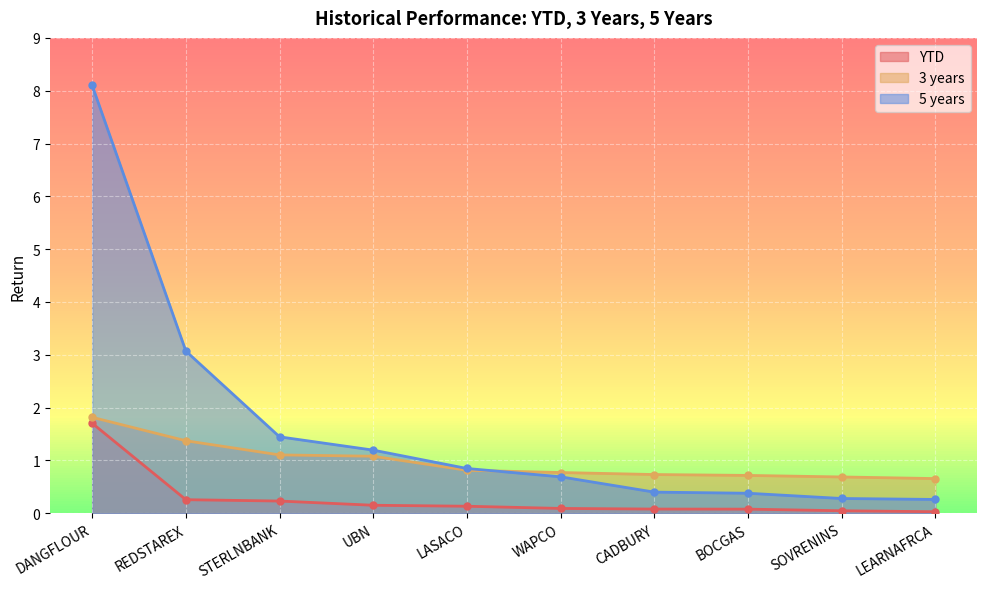

What is the difference between the 3 years values at STERLNBANK and LASACO?

0.3